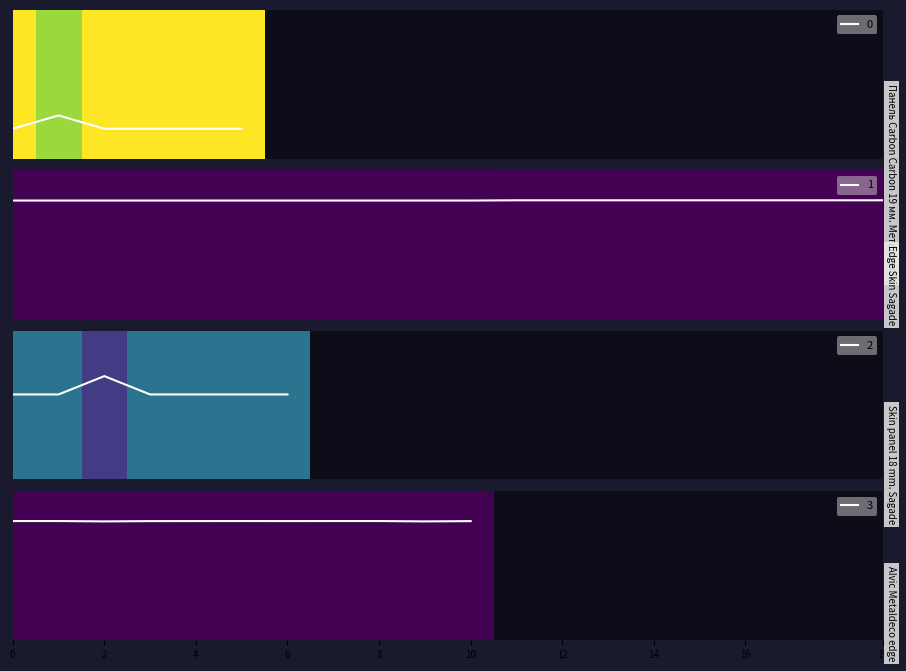

Which series has the largest total across all categories?

Edge Skin Sagade